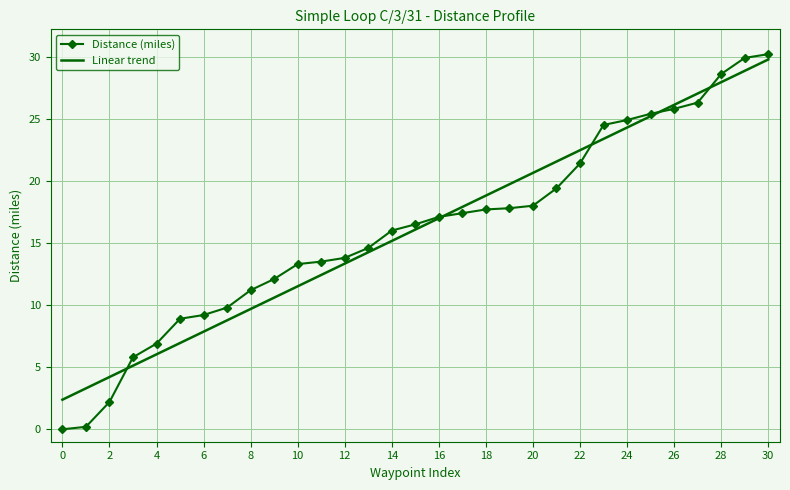

Which series has the largest range (max minus min)?

Distance (miles)